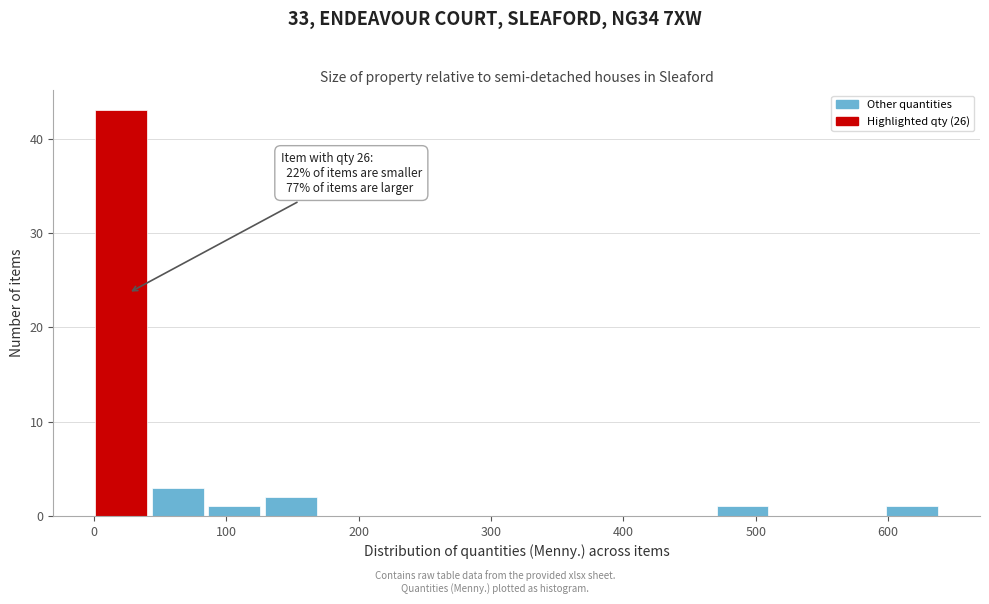

Which range on the x-axis has the tallest bar?

0 to 40